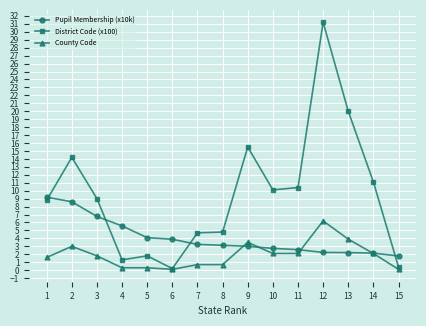

Between 7 and 9, which series saw the biggest shift?

District Code (x100)